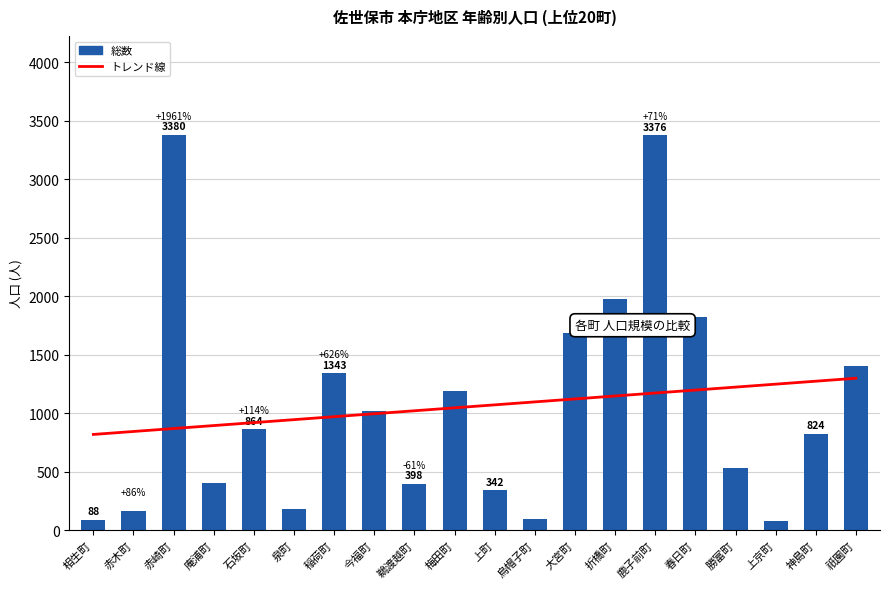

List the labels in order of value, largest first.

赤崎町, 鹿子前町, 折橋町, 春日町, 大宮町, 祇園町, 稲荷町, 梅田町, 今福町, 石坂町, 神島町, 勝富町, 庵浦町, 鵜渡越町, 上町, 泉町, 赤木町, 烏帽子町, 相生町, 上京町